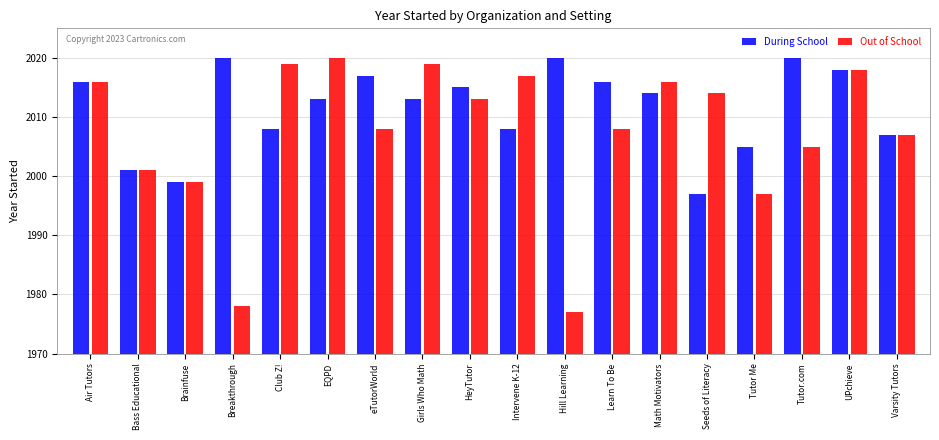

What position from the left is Tutor.com?

16